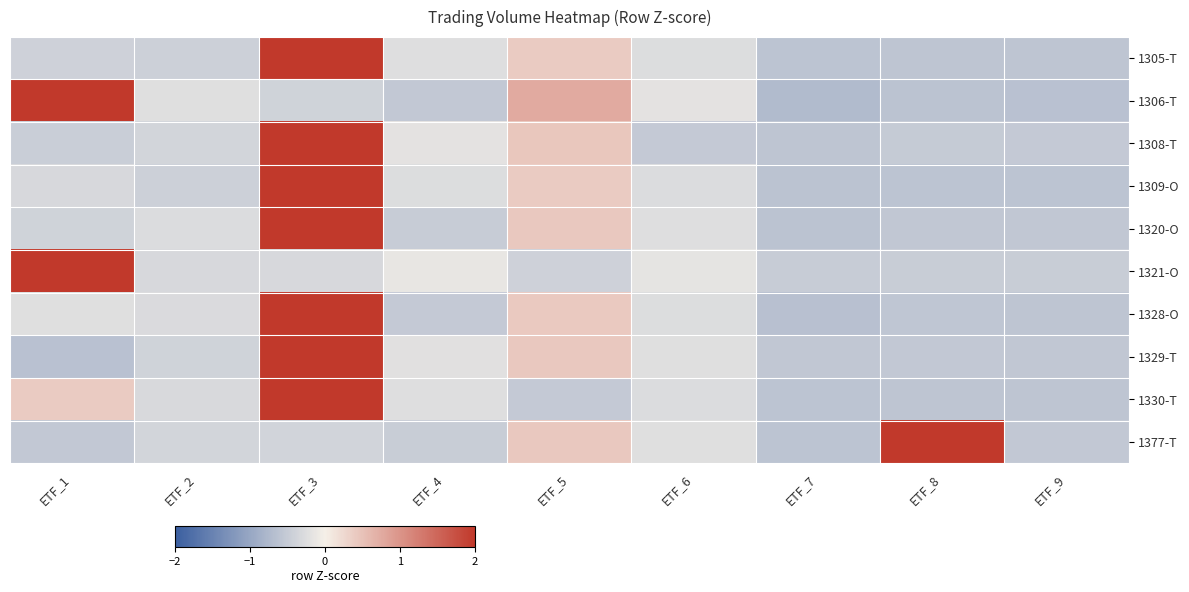

What is the maximum value shown in the chart?

2.0